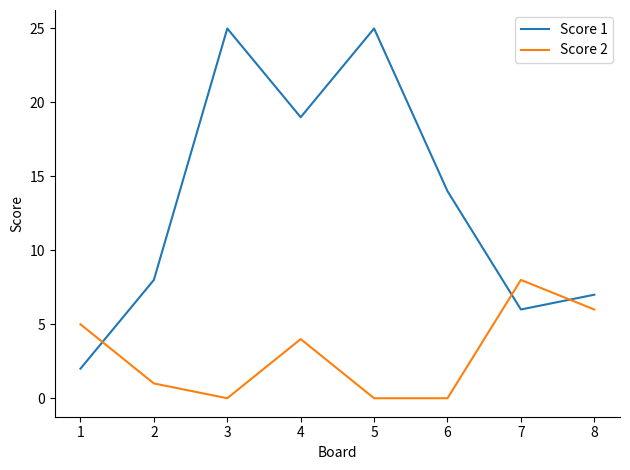

What is the greatest value displayed?

25